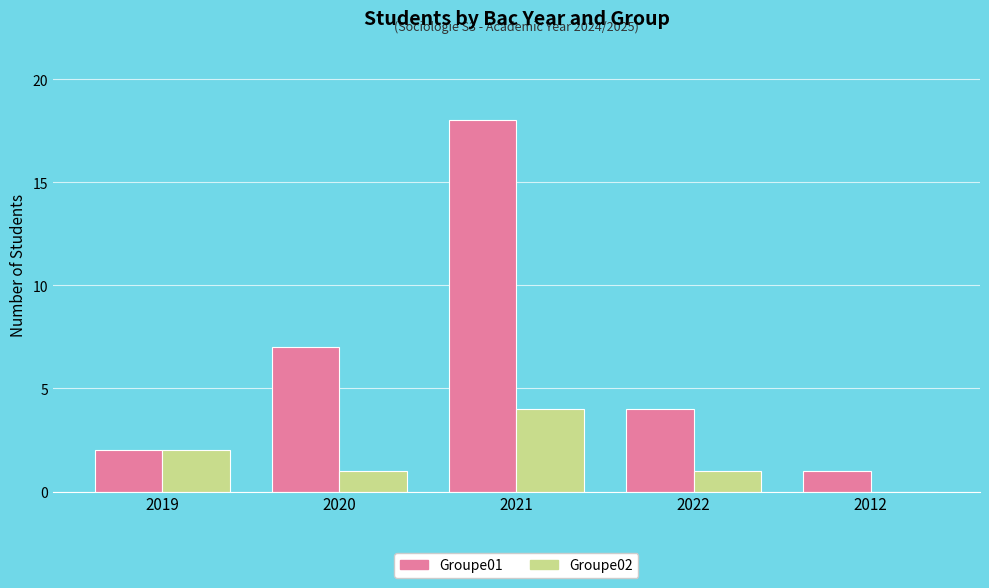

Which series changed the most between 2019 and 2020?

Groupe01